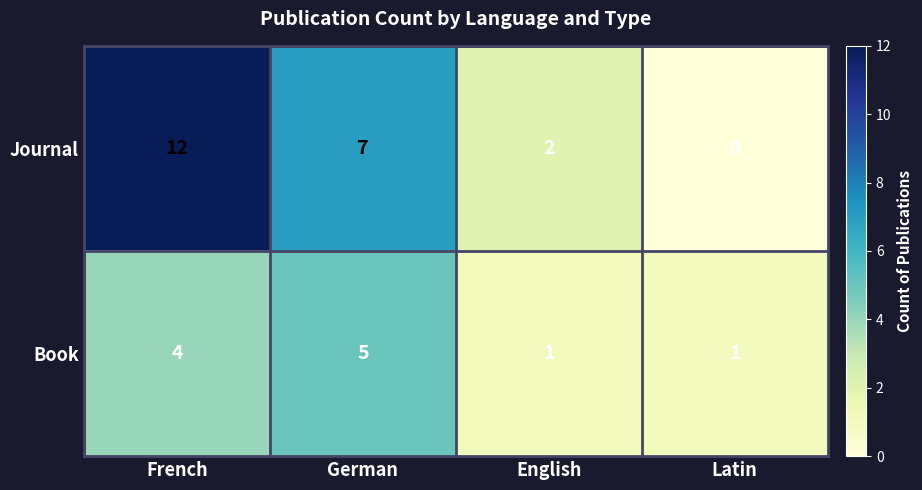

At which label does Journal first exceed 7?

French